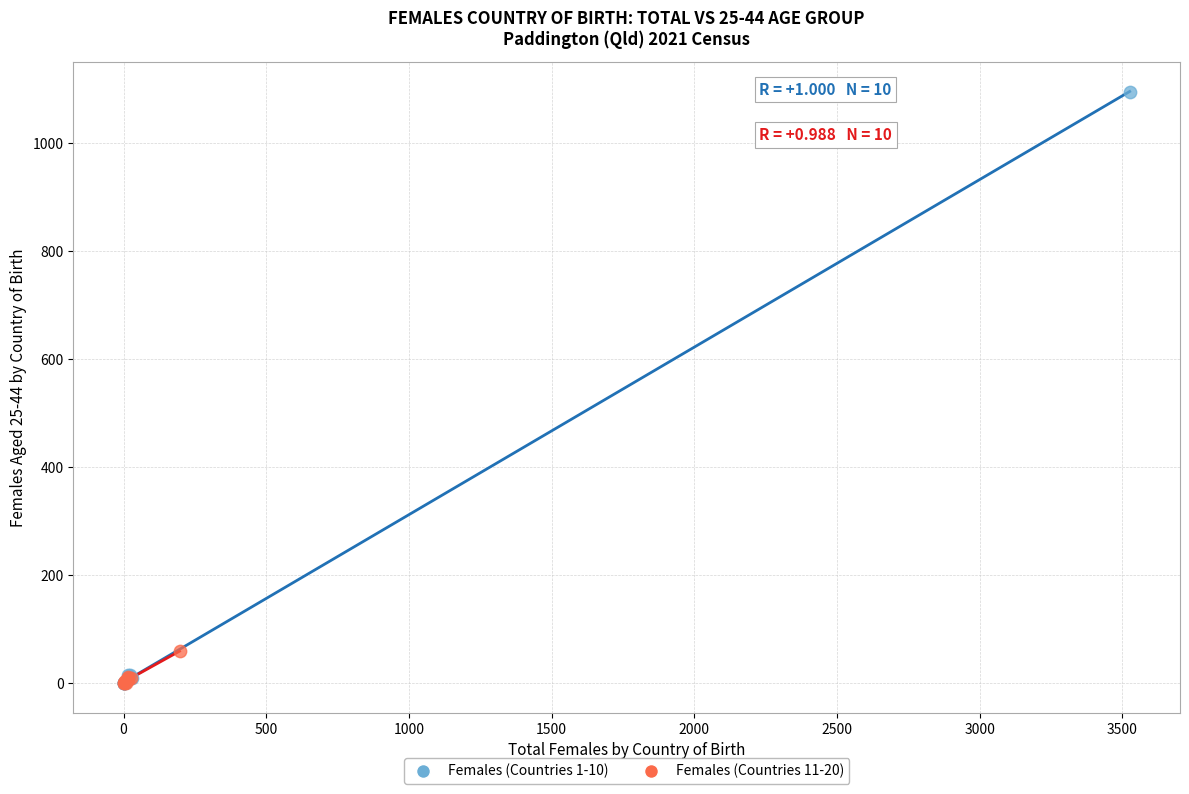

Which series contains the highest Y value?

Females (Countries 1-10)